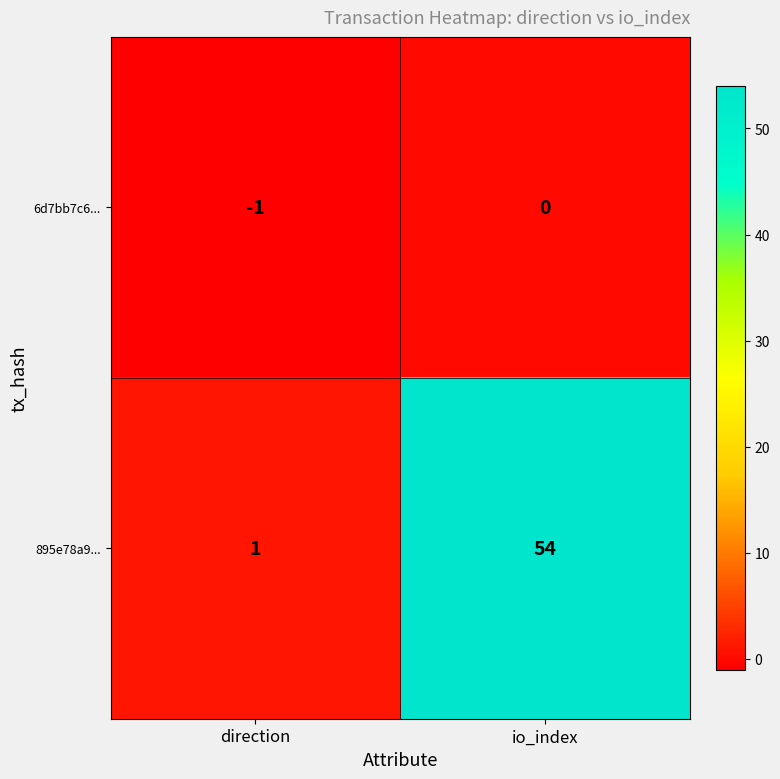

Reading left to right, list all the values displayed in this chart.

6d7bb7c6...: -1	0
895e78a9...: 1	54